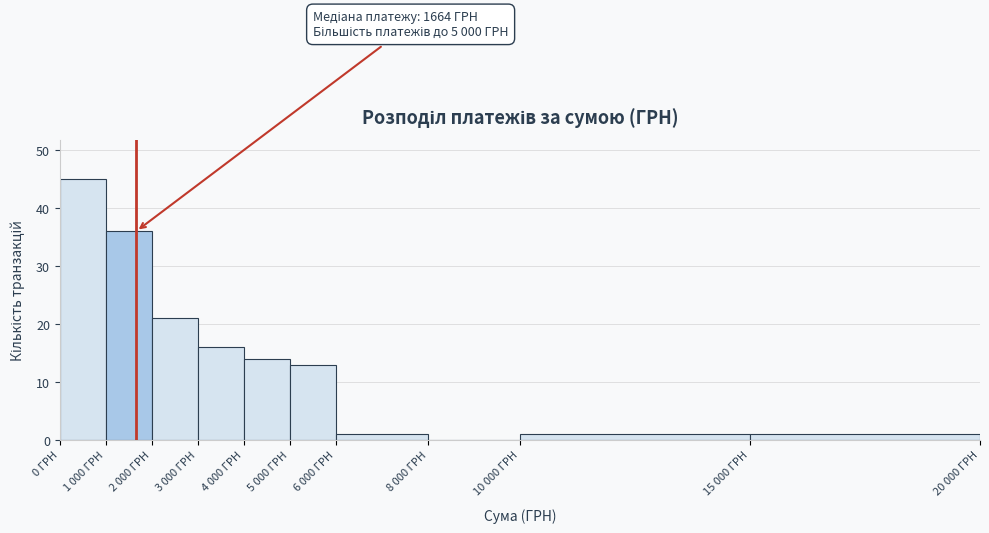

Reading right to left, what are all the values shown in this chart?

15 000 ГРН=1	10 000 ГРН=1	8 000 ГРН=0	6 000 ГРН=1	5 000 ГРН=13	4 000 ГРН=14	3 000 ГРН=16	2 000 ГРН=21	1 000 ГРН=36	0 ГРН=45